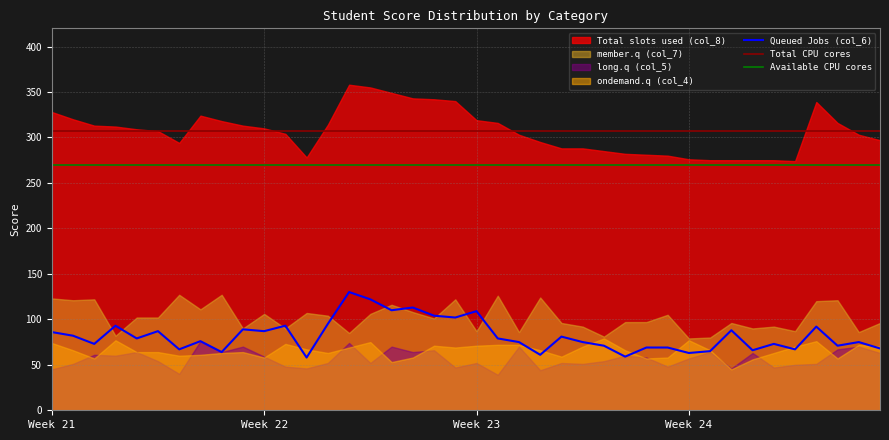

The ondemand.q (col_4) series shows 70 at 35. True or false?

True